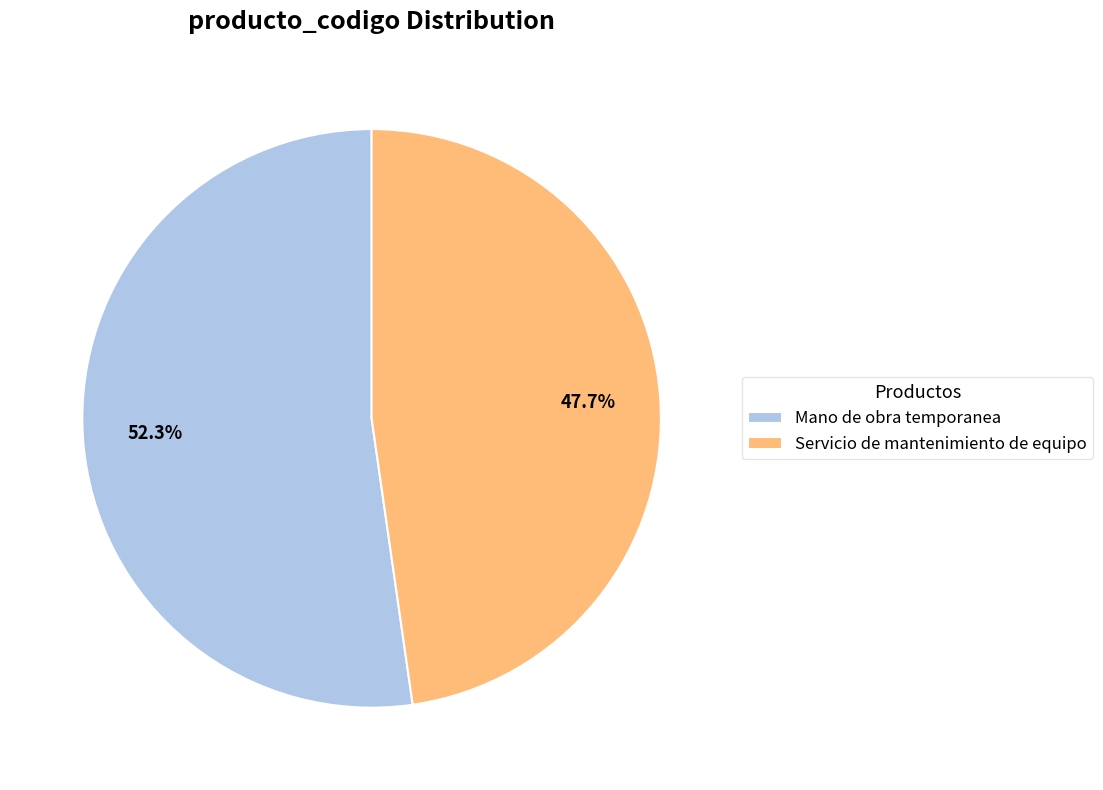

To the nearest percent, what portion does Servicio de mantenimiento de equipo represent?

48%